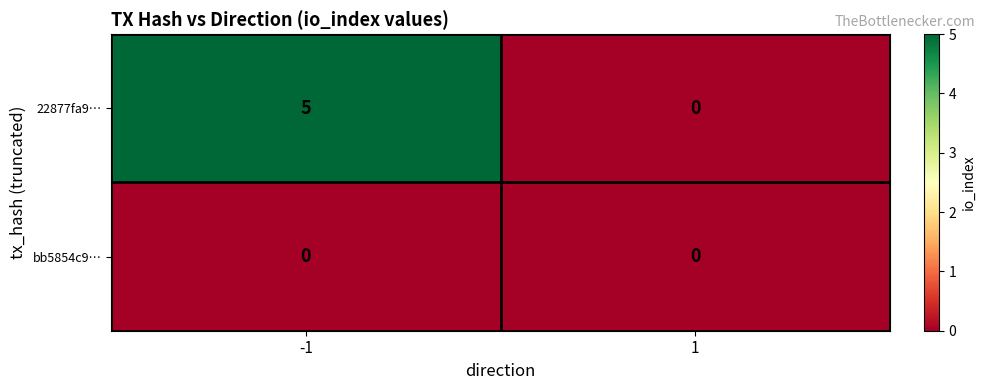

What value does the 22877fa9… series have at -1?

5